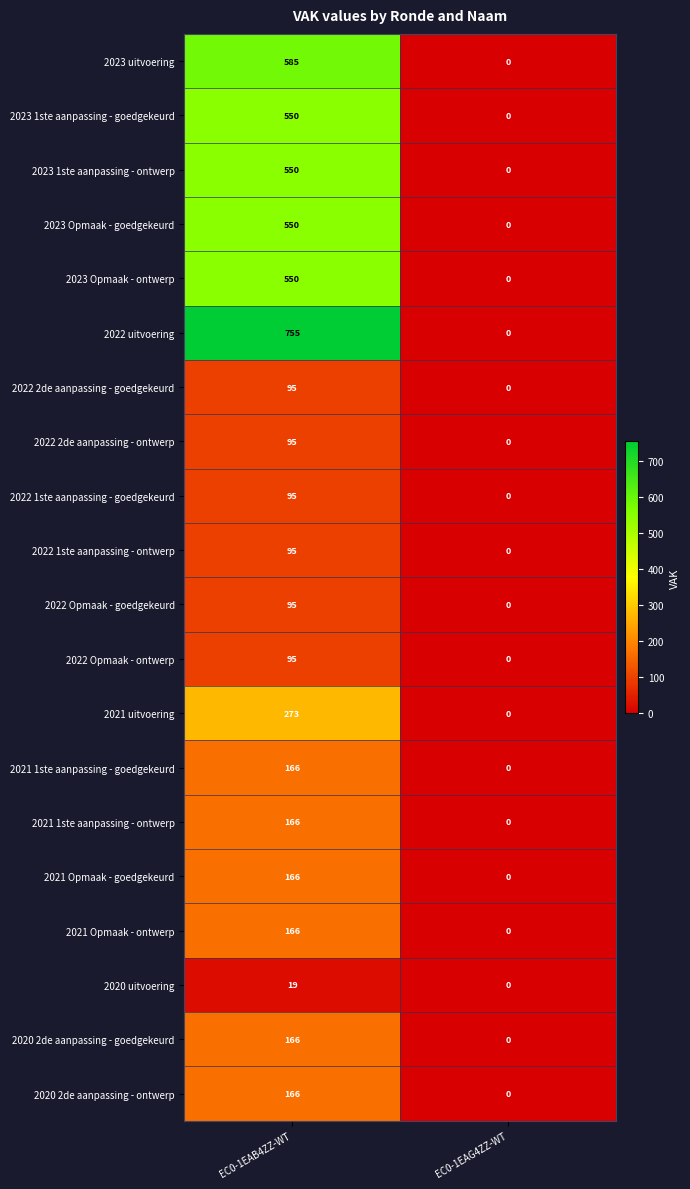

What is the difference between the 2023 Opmaak - ontwerp values at EC0-1EAB4ZZ-WT and EC0-1EAG4ZZ-WT?

550